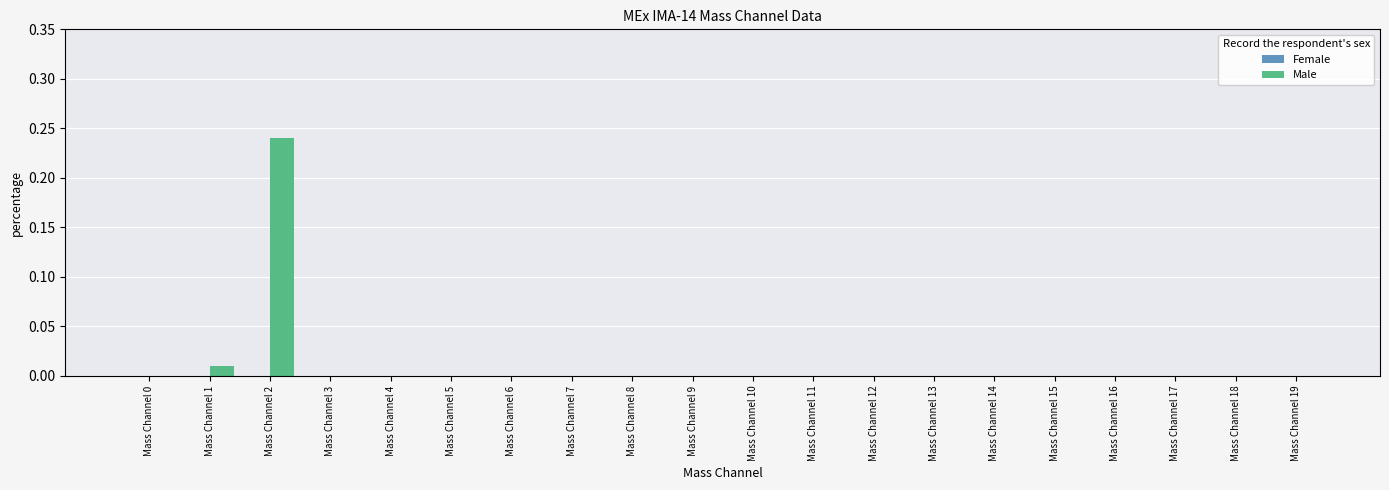

Which has a higher value, Mass Channel 19 or Mass Channel 2?

Mass Channel 2